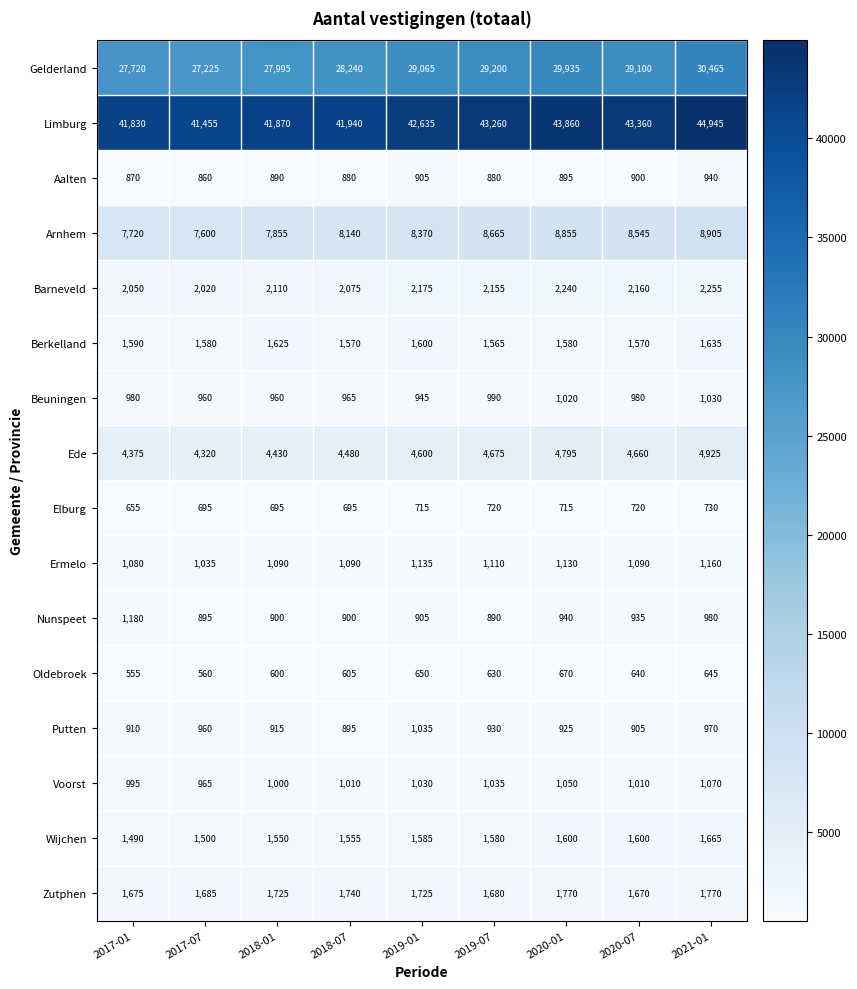

Is it true that Ede equals 4660 at 2020-07?

True